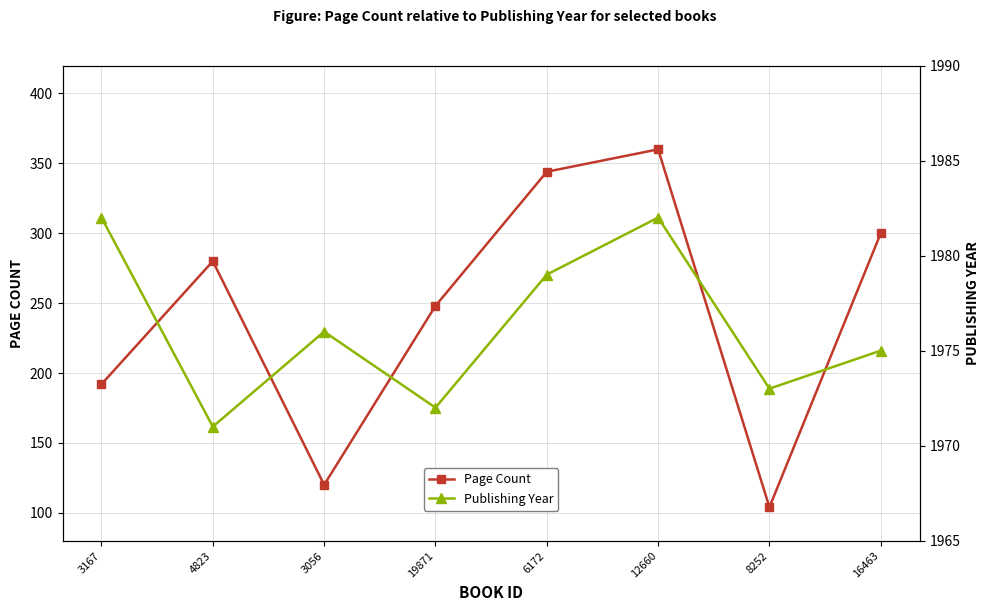

Which category has the lowest value in the Publishing Year series?

4823